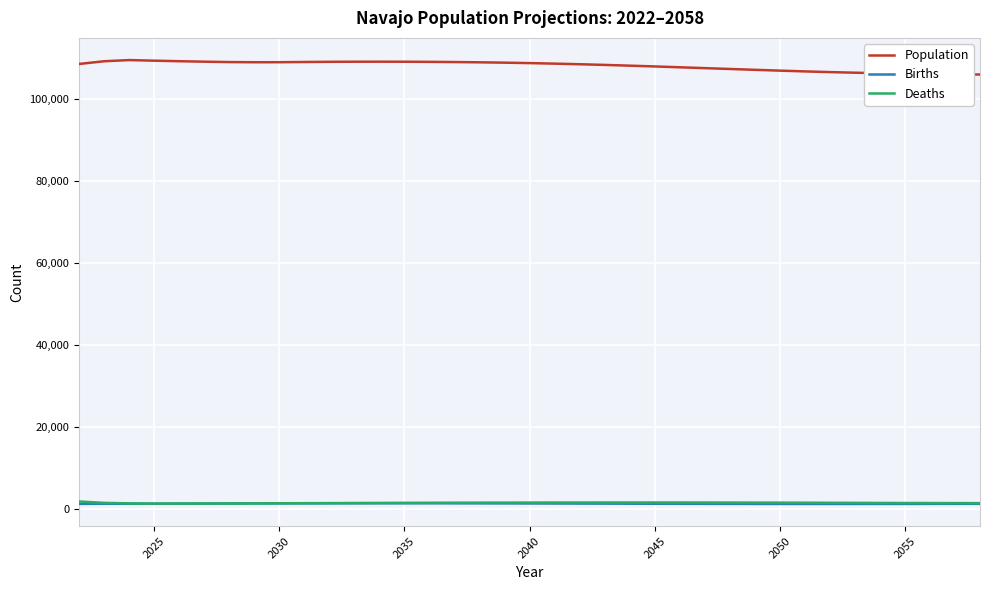

Which series has the largest total across all categories?

Population